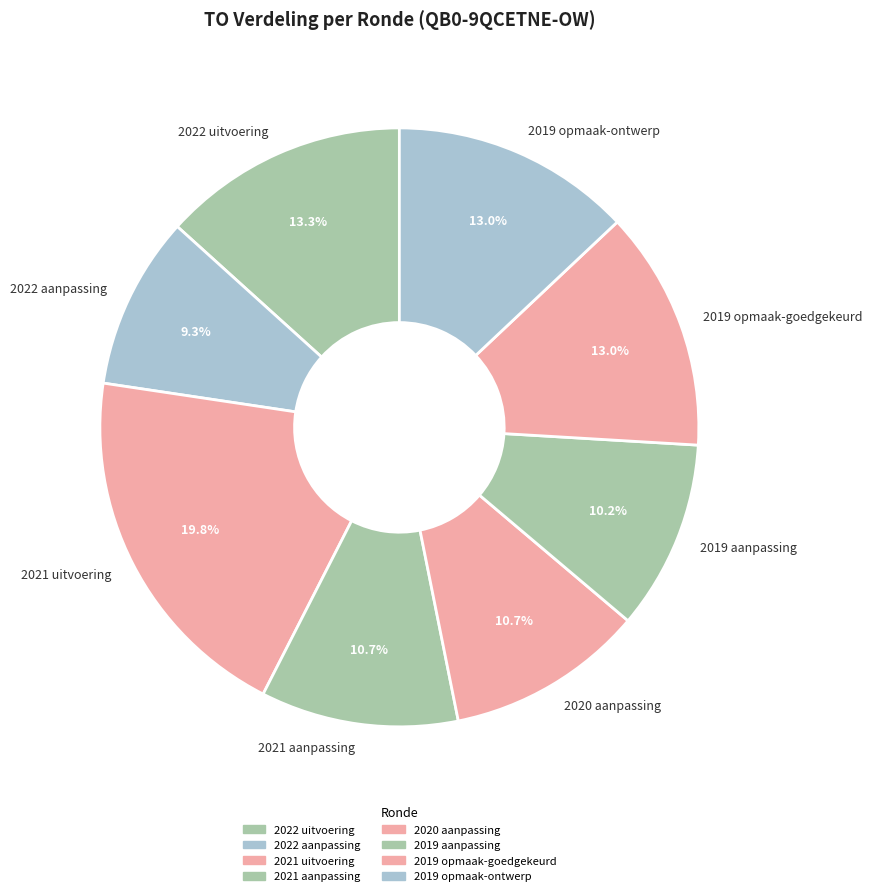

Does 2019 opmaak-ontwerp represent more than half of the total?

No